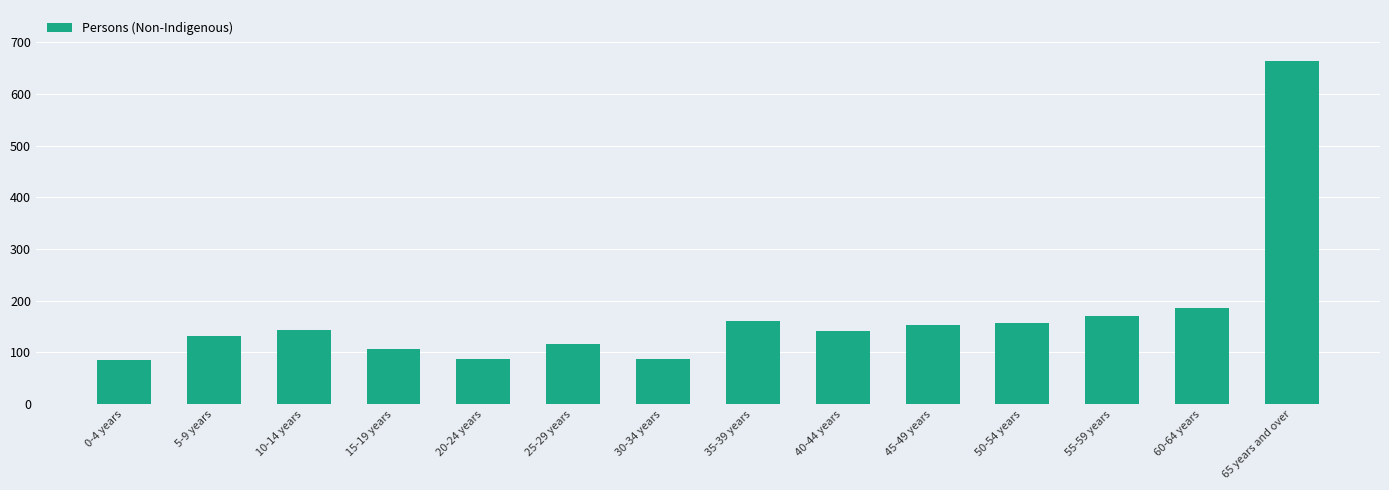

What is the sum of the values at 30-34 years and 35-39 years?

248